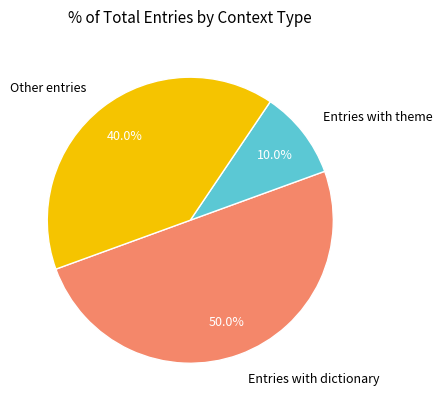

To the nearest percent, what is the average slice percentage?

33%